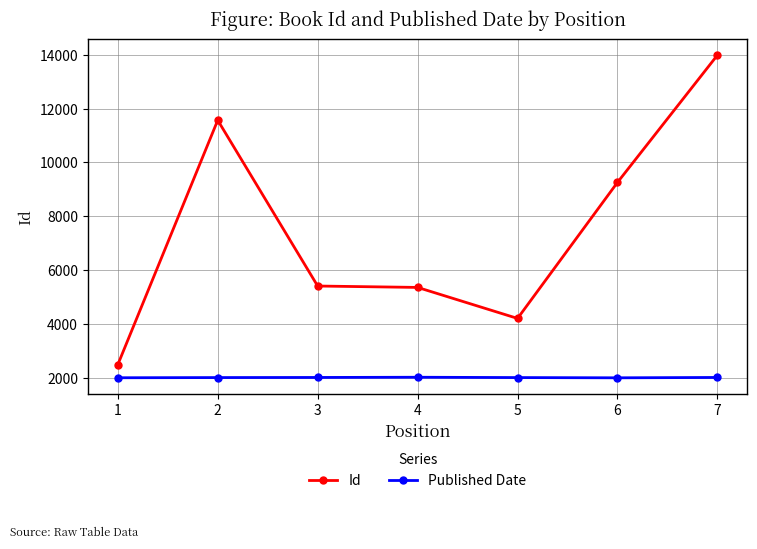

Is the value of Published Date at 7 greater than the value of Id at 6?

No